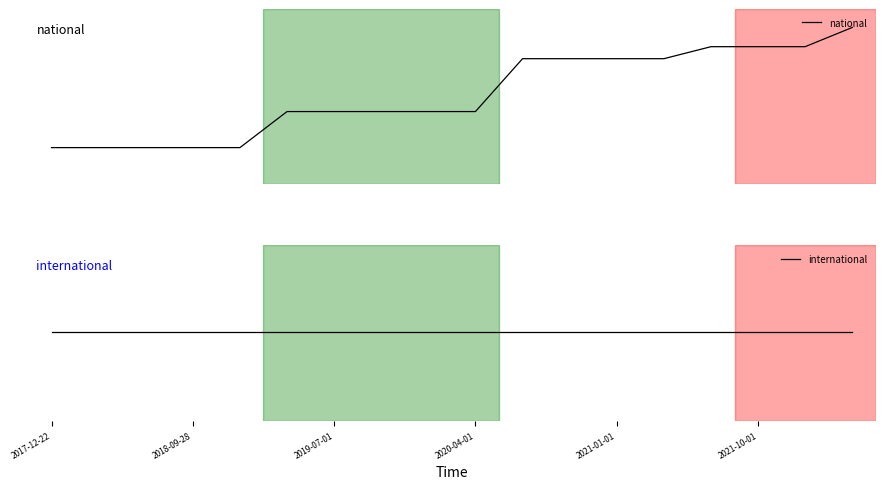

What is the label of the 8th point from the left?

7